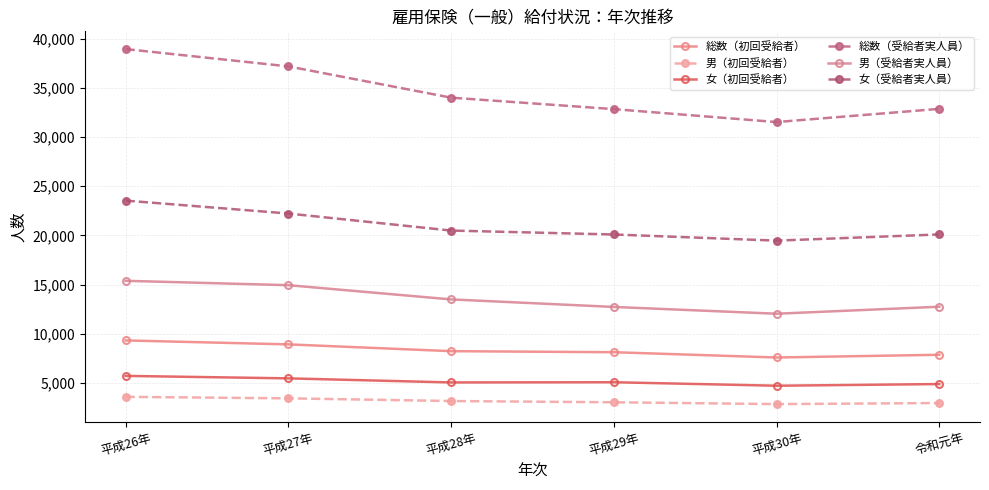

What is the total value across all series at 平成30年?

78254